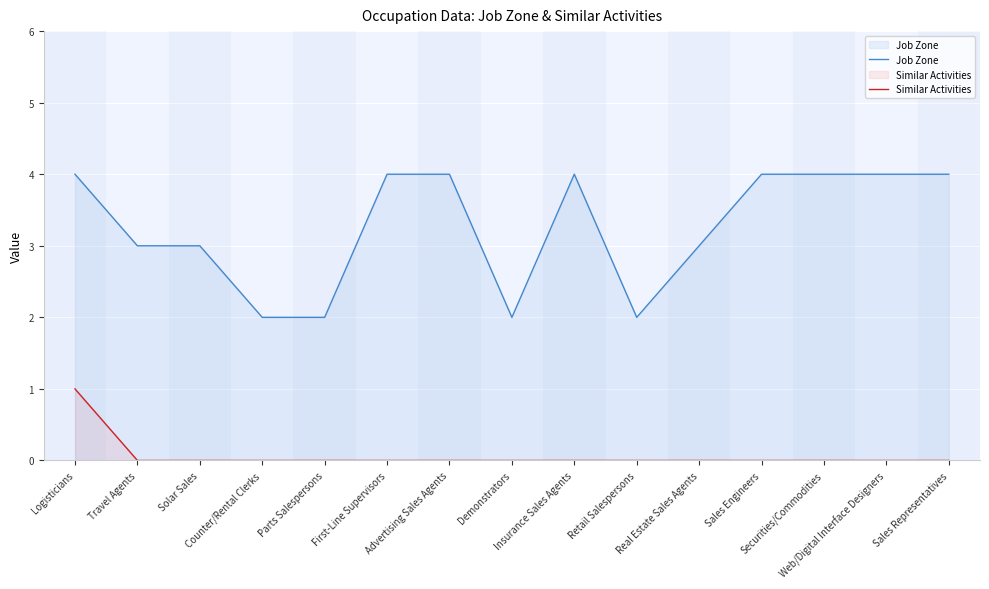

True or false: Similar Activities and Job Zone cross at least once.

False